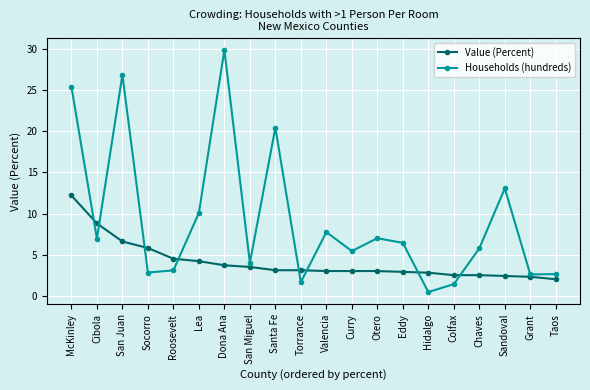

Which series has the widest spread of values?

Households (hundreds)